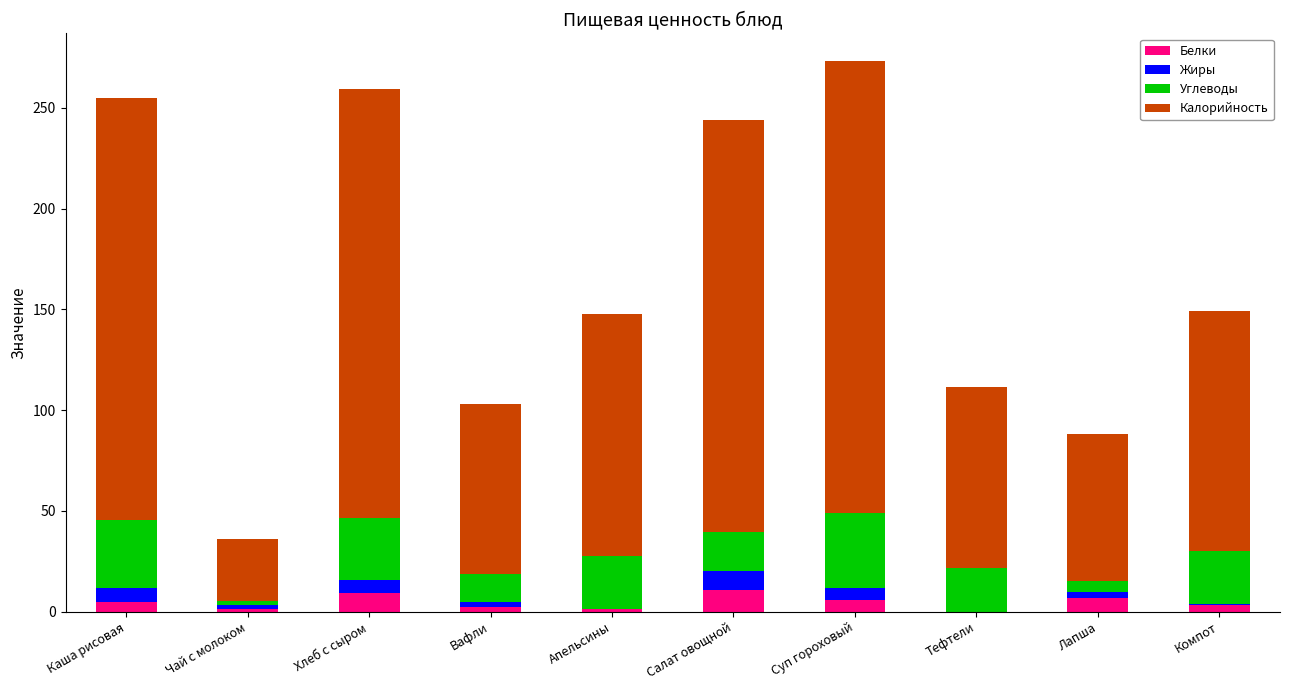

What is the total value across all series at Салат овощной?

244.2